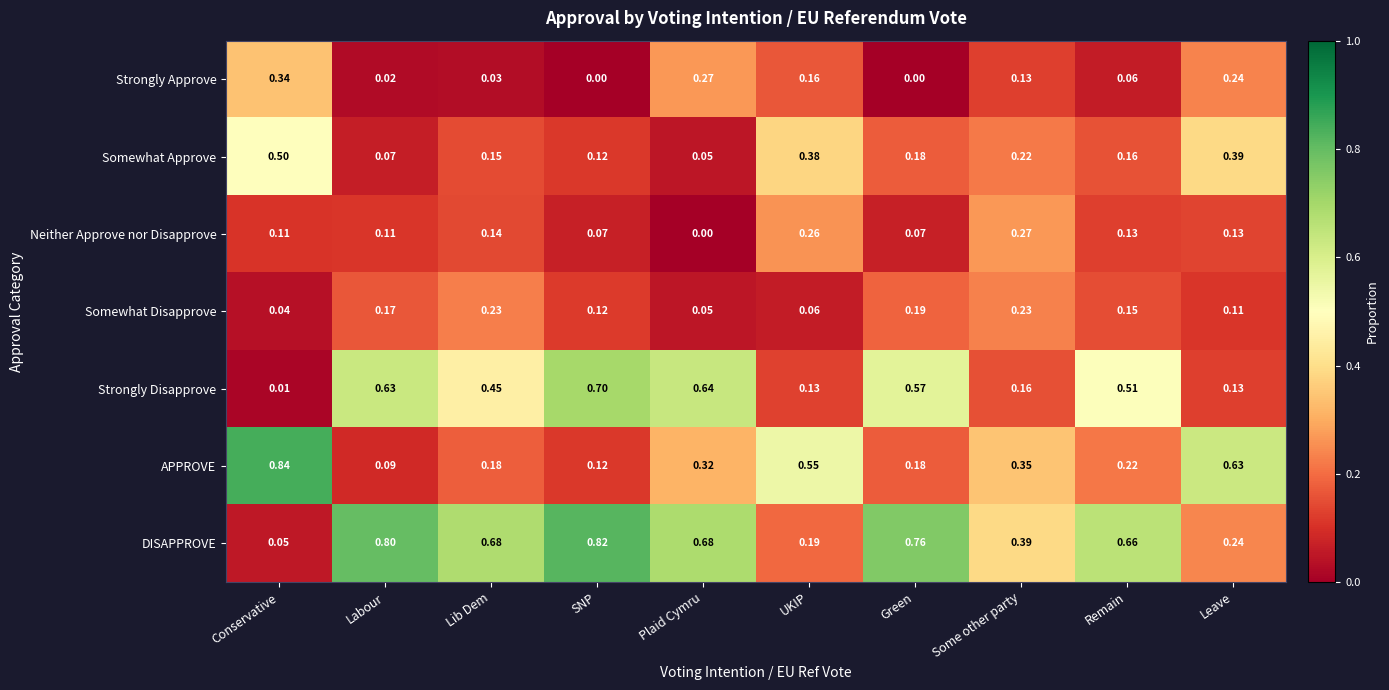

Which category has the highest value across all series?

Conservative